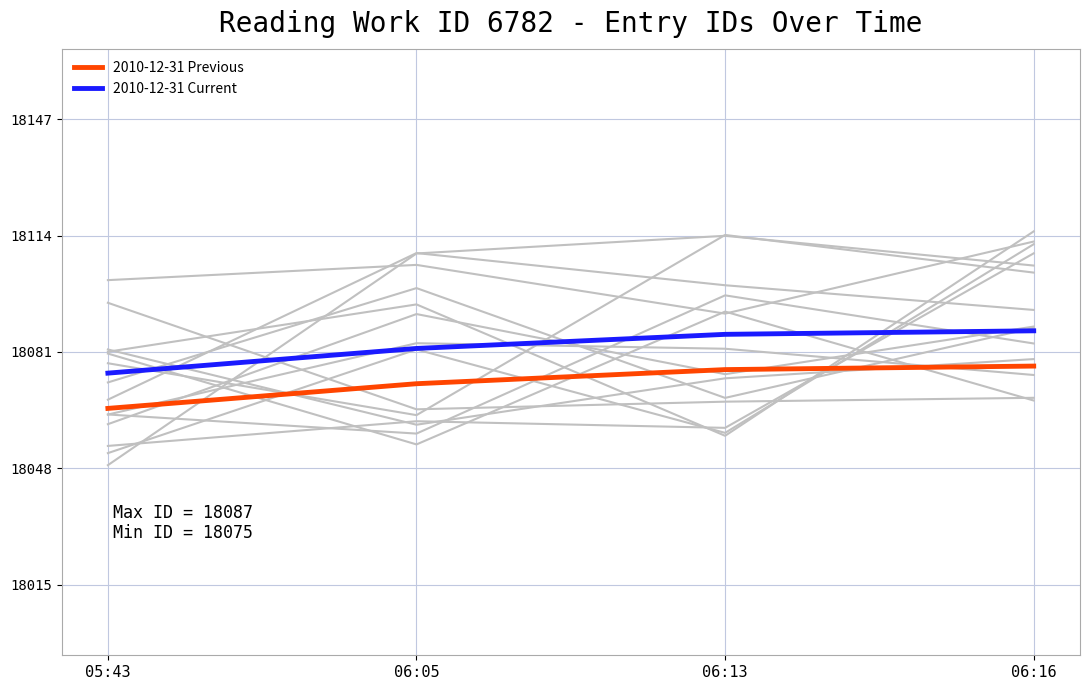

What is the minimum value shown in the chart?

18065